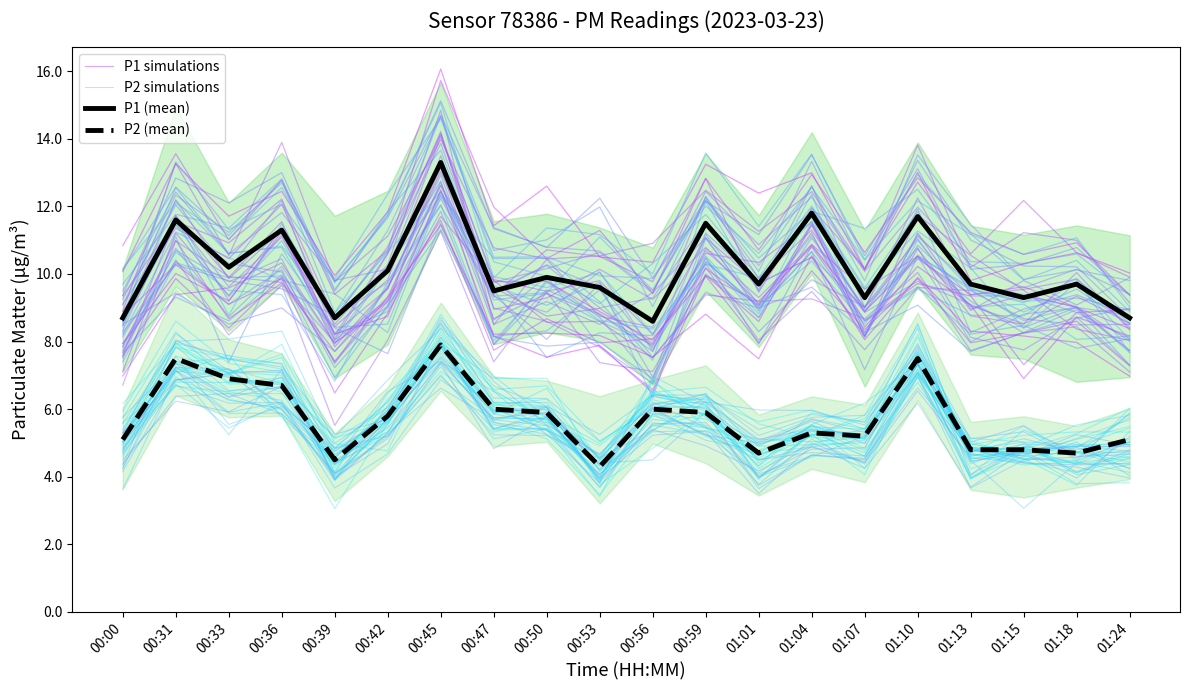

Rank the categories by P1 simulations value from highest to lowest.

00:45, 00:36, 00:31, 01:10, 00:59, 01:04, 00:33, 00:47, 00:42, 00:53, 01:01, 00:50, 01:15, 01:18, 01:13, 00:00, 00:39, 00:56, 01:07, 01:24